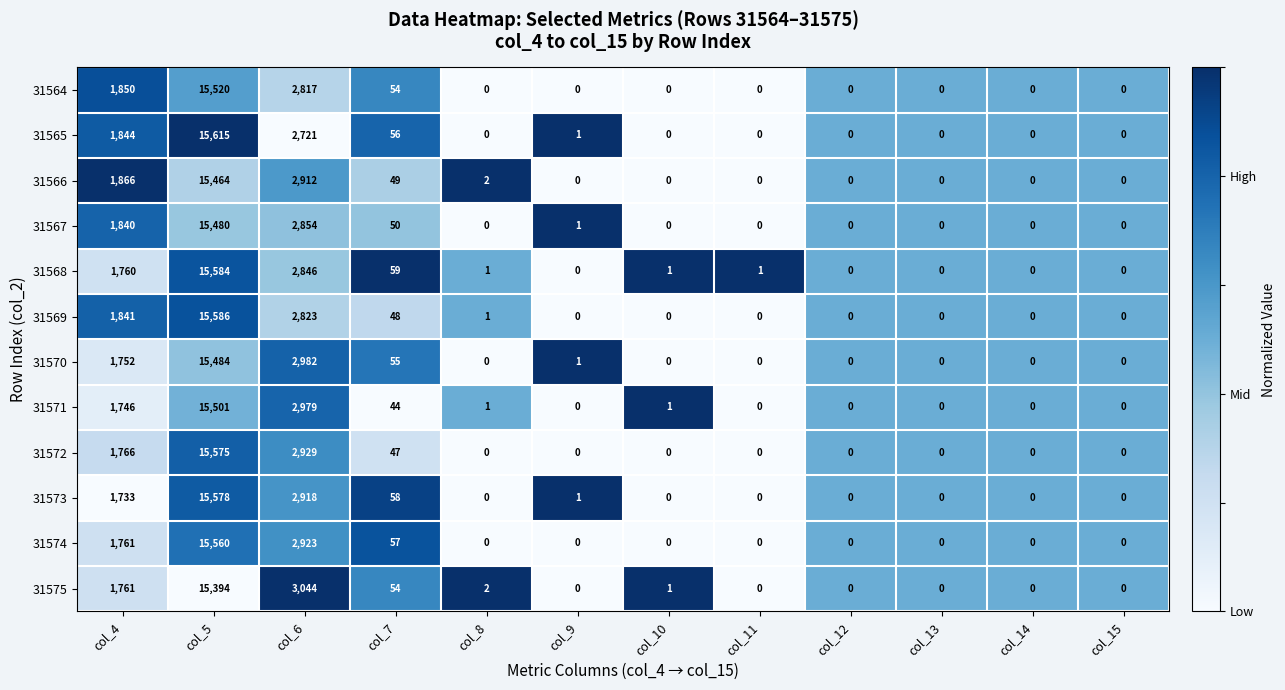

What is the difference between the maximum and minimum values in the 31565 series?

15615